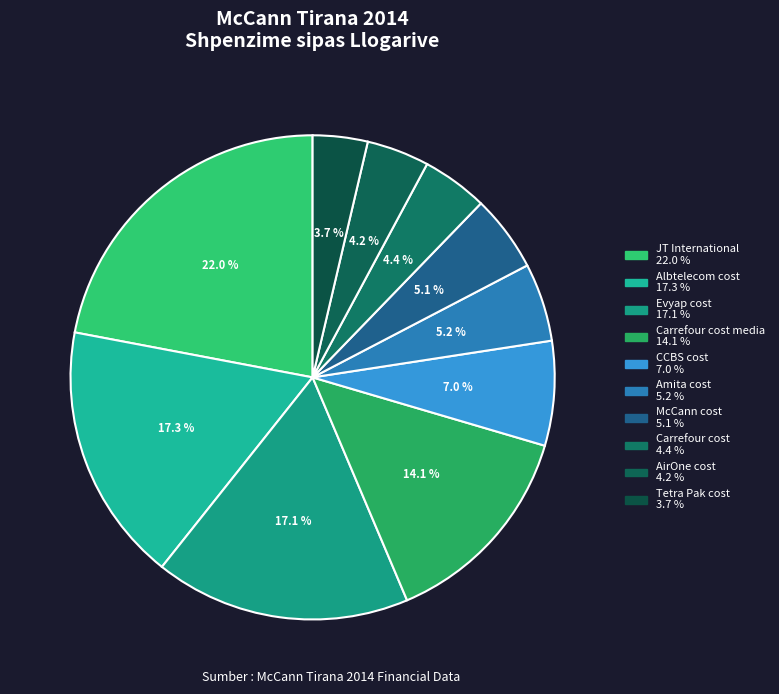

How many slices are in this pie chart?

10